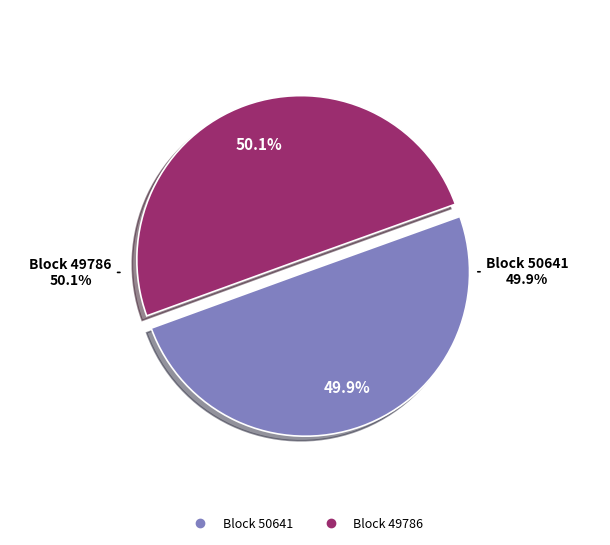

How many segments does this pie chart have?

2